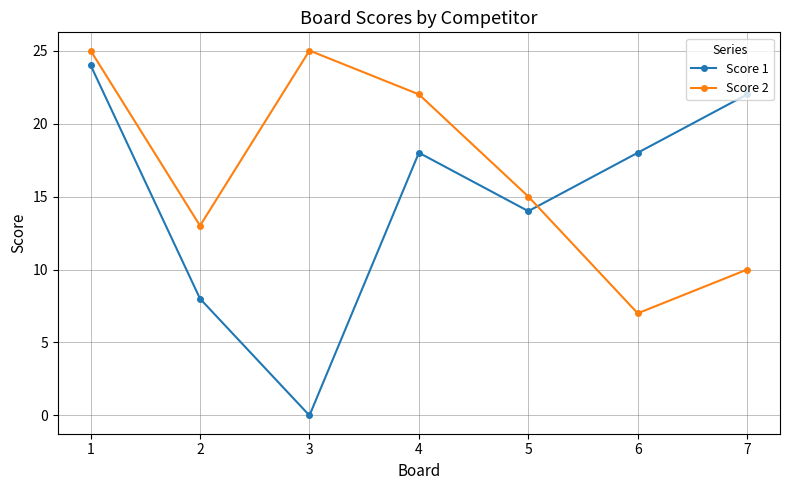

What is the value of the Score 2 point at the 6th from the left?

7